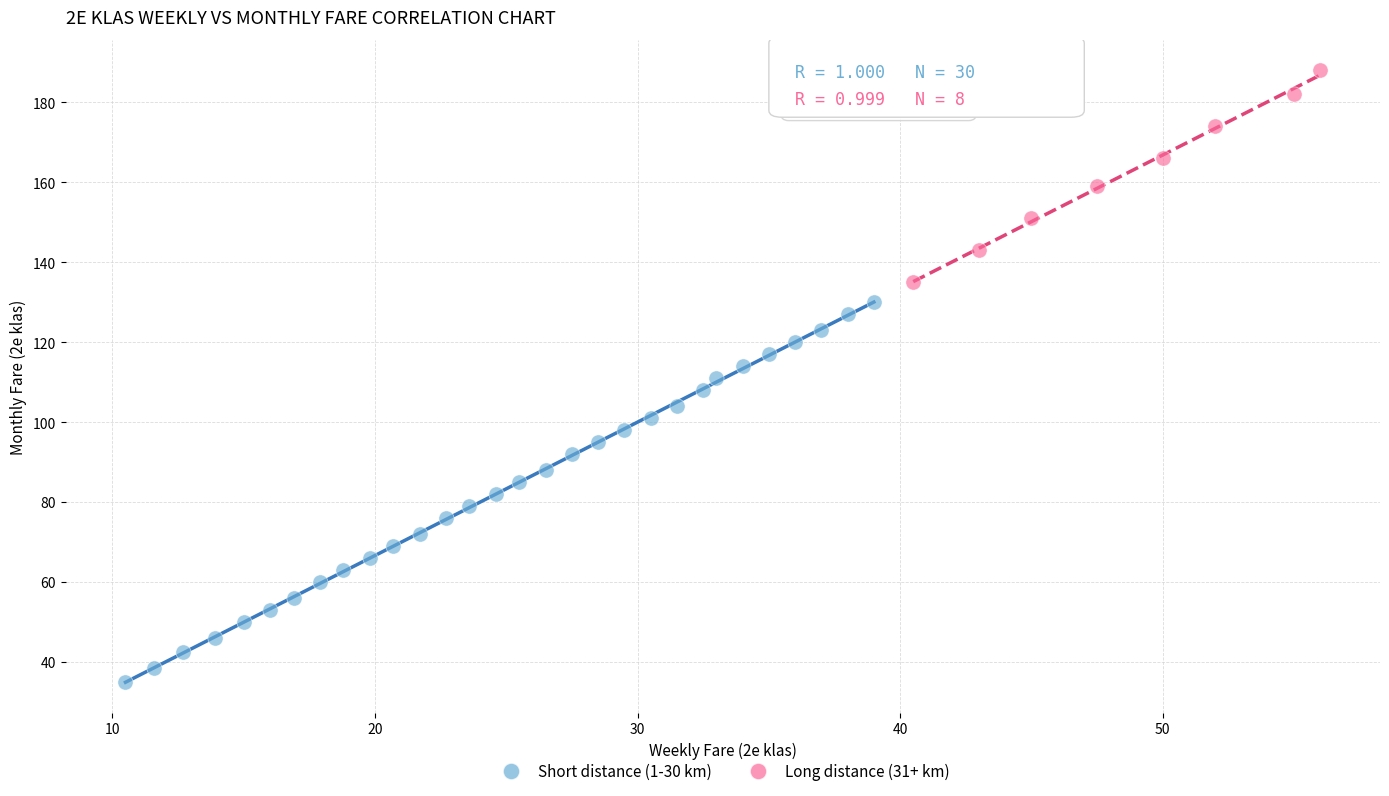

Which series contains the highest Y value?

Long distance (31+ km)